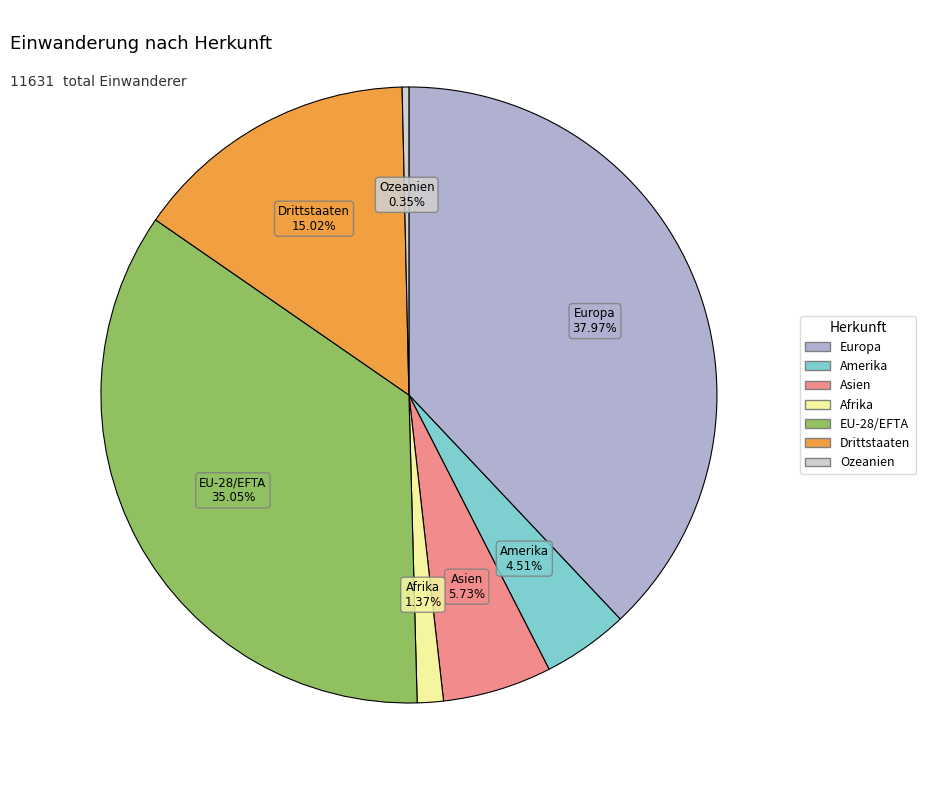

Is the sum of Amerika and Drittstaaten greater than half?

No